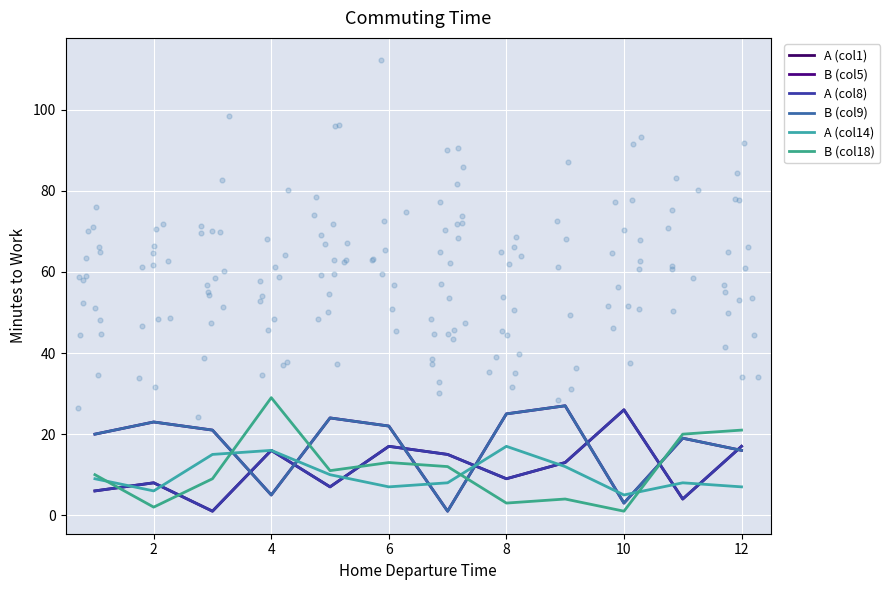

Which series has the largest total across all categories?

B (col5)